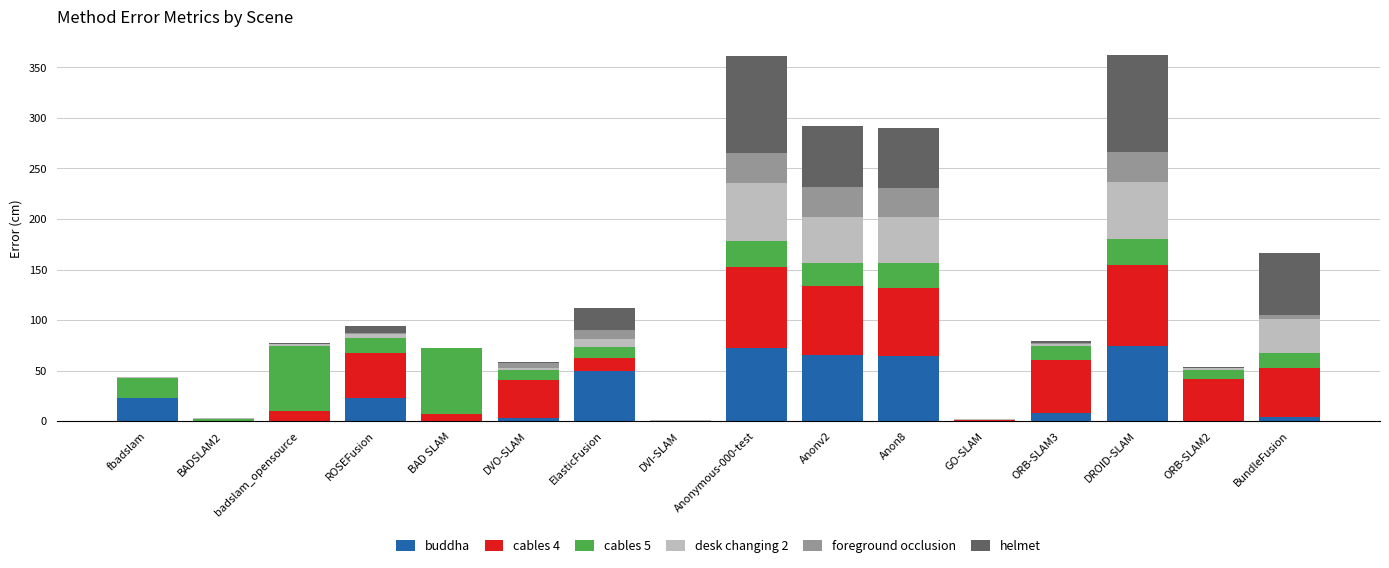

What is the highest value of the buddha series?

74.5